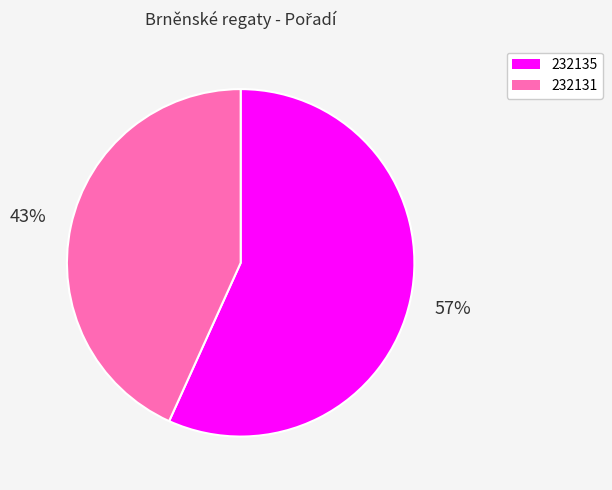

The 232135 slice represents 42% of the pie. True or false?

False